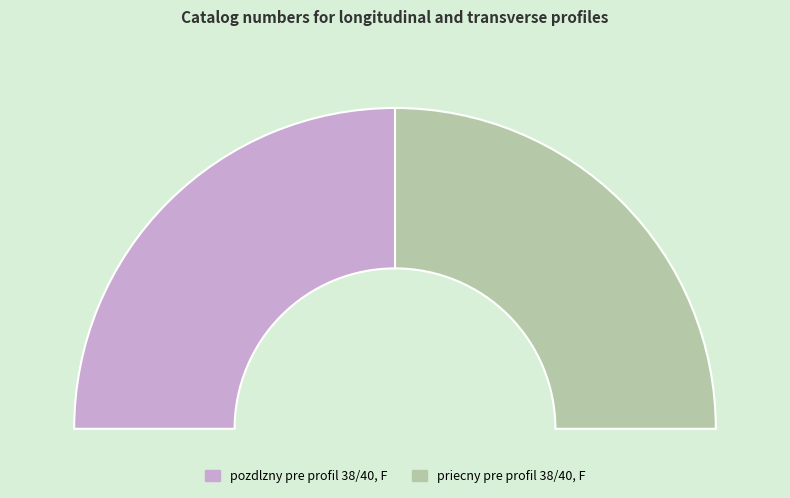

Which category accounts for the majority?

pozdlzny pre profil 38/40, F